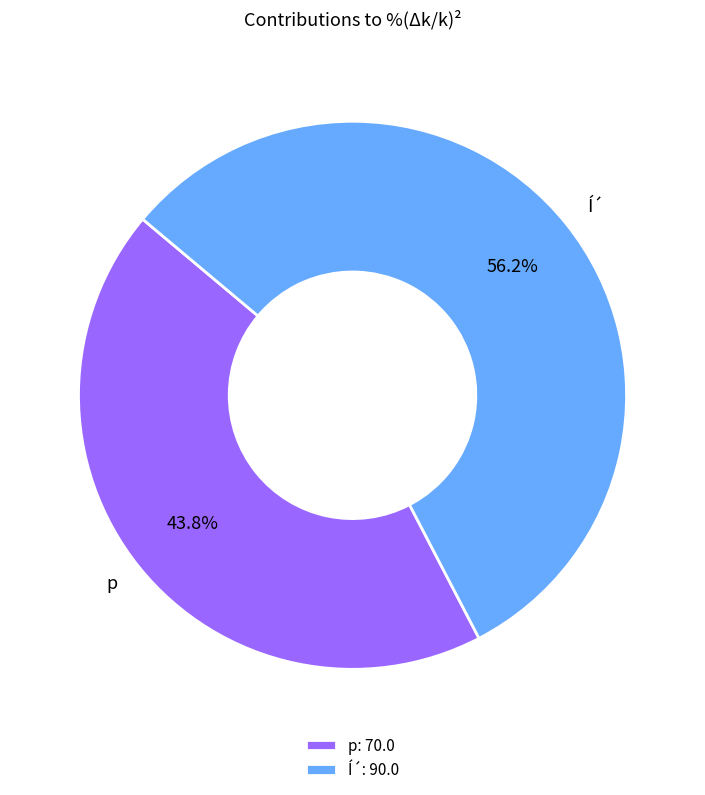

To the nearest percent, what is the average slice percentage?

50%